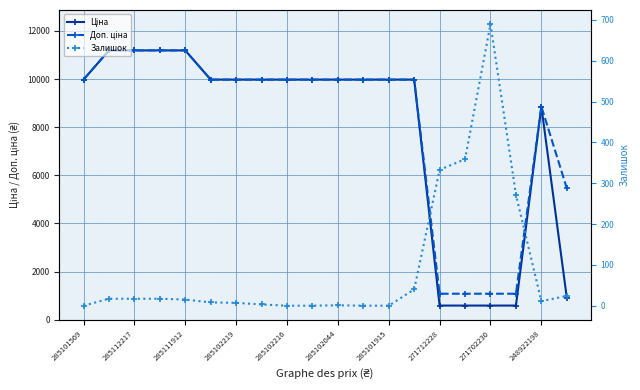

At which category does the chart reach its peak across all series?

285112217